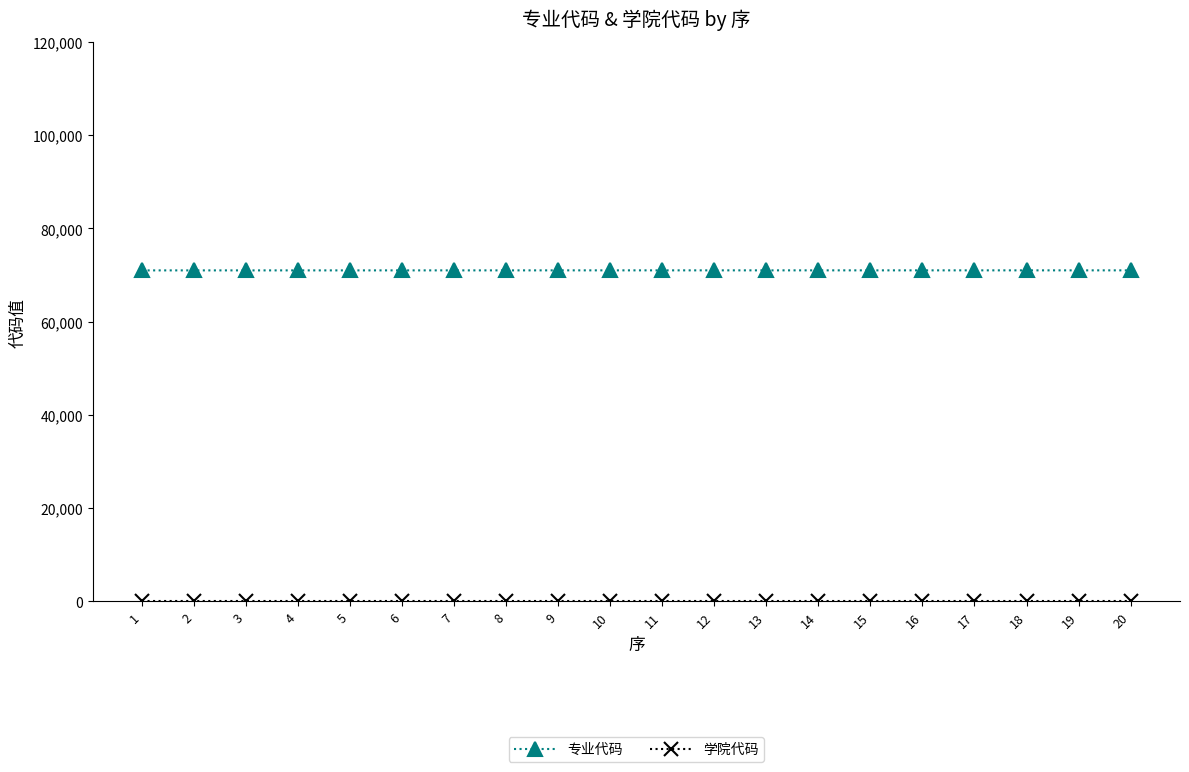

What is the sum of the 专业代码 values at 10 and 19?

142020